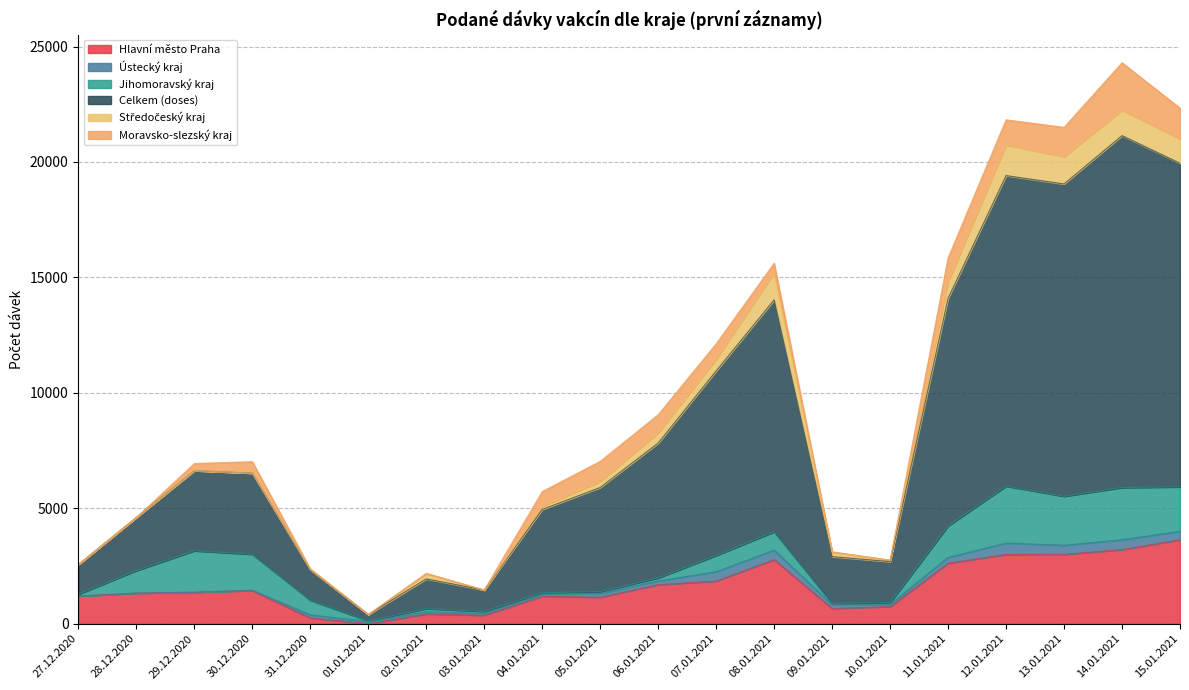

How many values in the Středočeský kraj series are below 235?

10